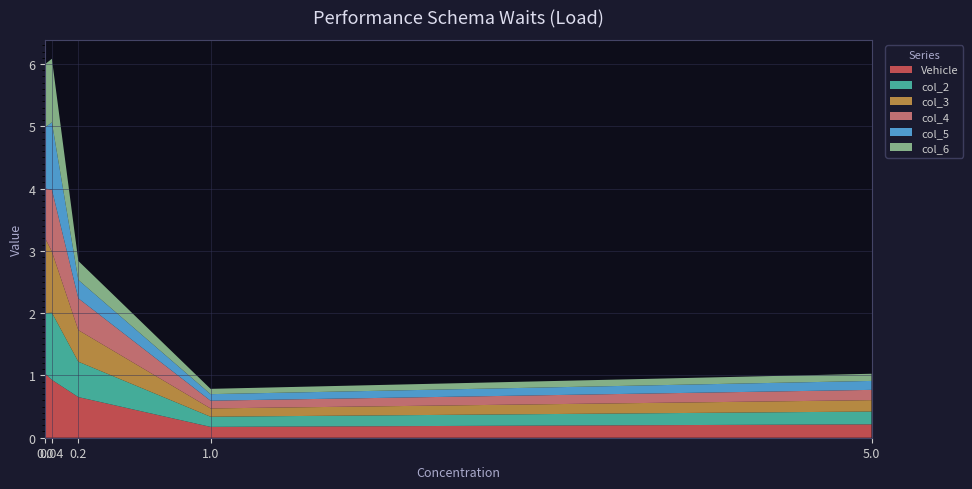

Reading left to right, transcribe all the data shown in this chart.

Vehicle: 1.0	0.9	0.7	0.2	0.2
col_2: 1.0	1.1	0.6	0.2	0.2
col_3: 1.2	1.0	0.5	0.1	0.2
col_4: 0.8	1.0	0.5	0.1	0.2
col_5: 1.0	1.1	0.3	0.1	0.1
col_6: 1.0	1.0	0.3	0.1	0.1